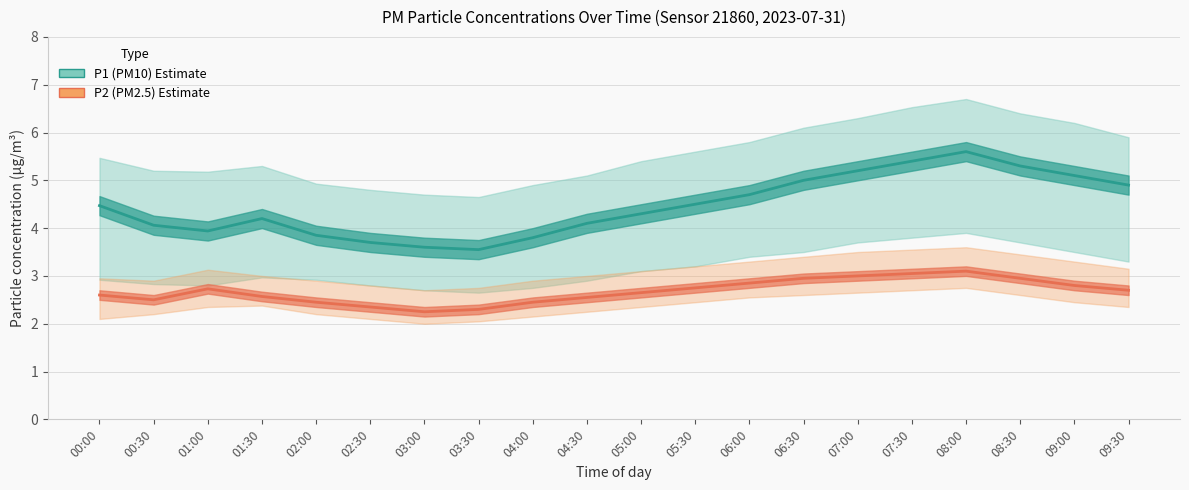

At how many categories does at least one series exceed 4?

14